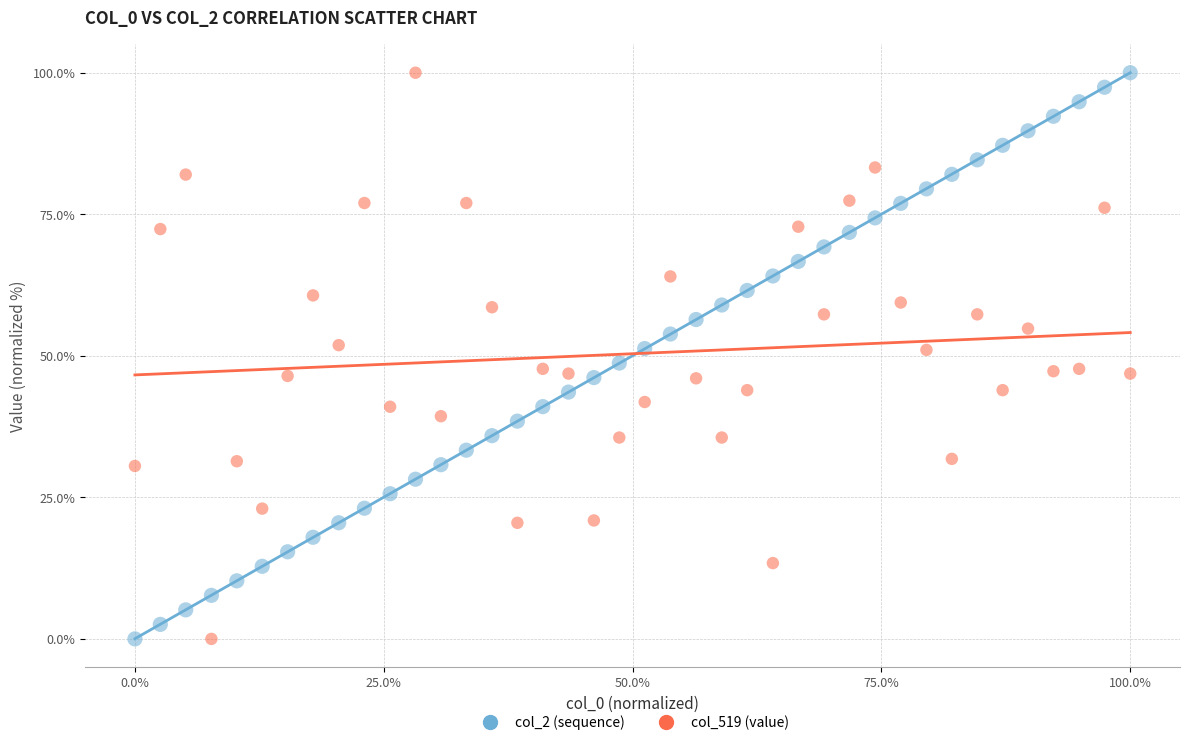

Across all data points, what is the range of Y values (max minus min)?

100.0